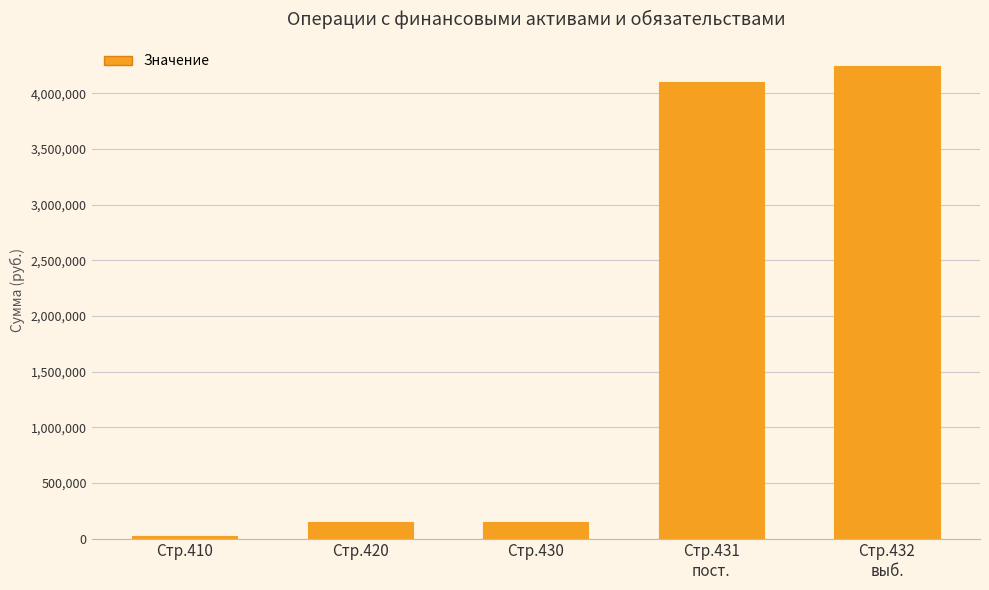

What is the change in value from Стр.410 to Стр.431
пост.?

+4083425.5